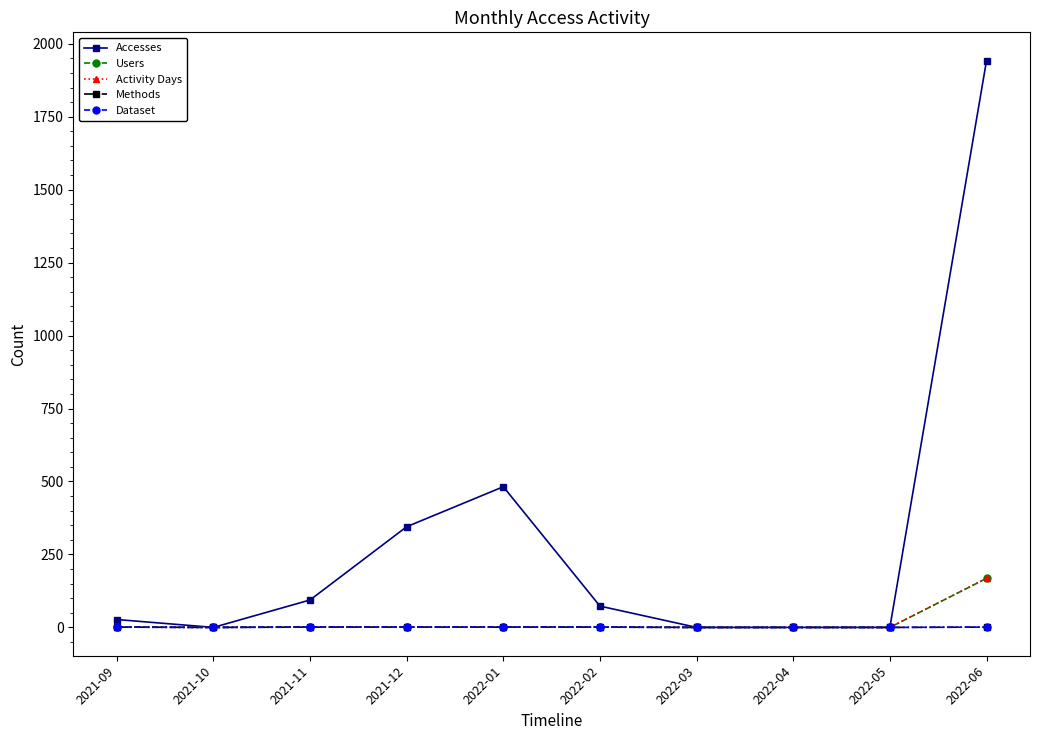

True or false: Dataset and Accesses cross at least once.

False